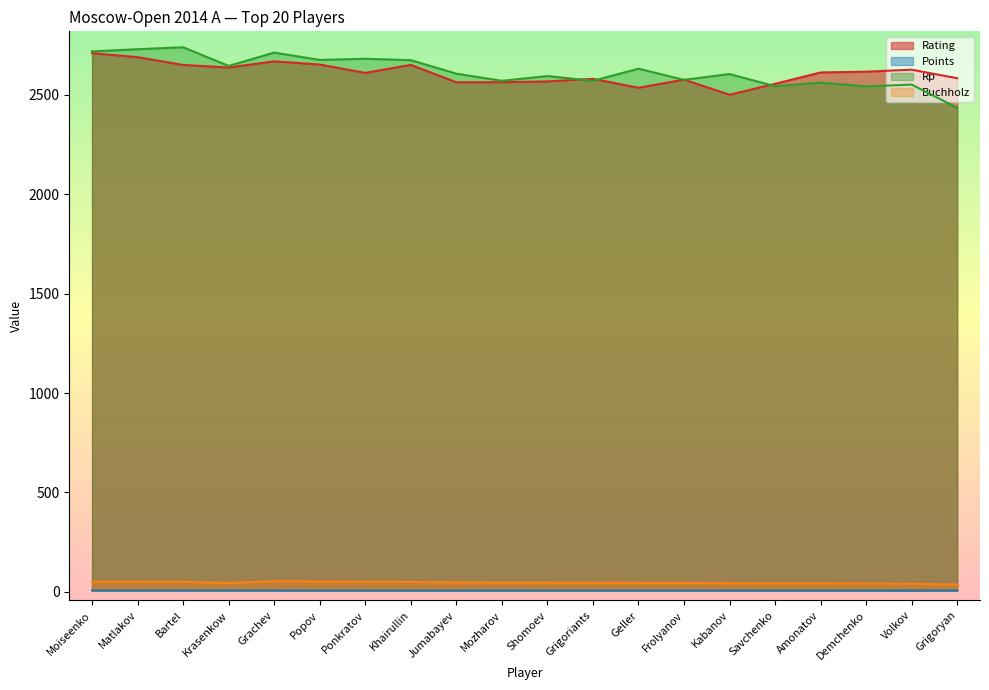

How many interior local peaks does the Rating series have?

5